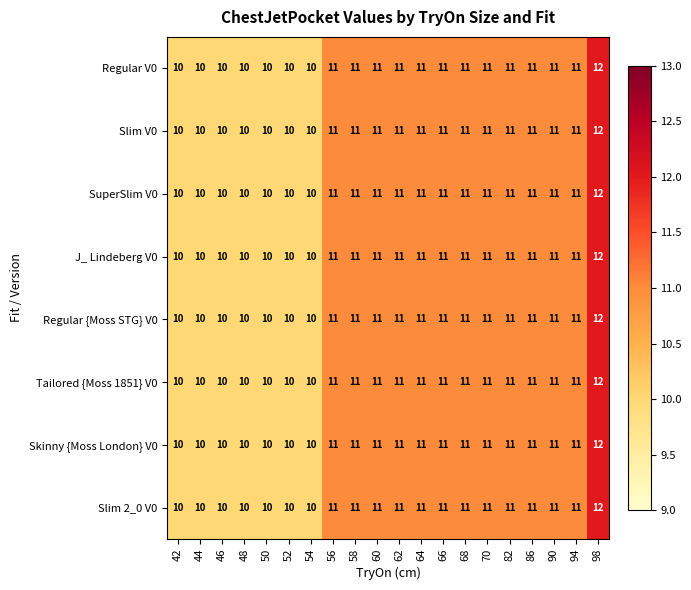

The Skinny {Moss London} V0 series shows 11 at 90. True or false?

True